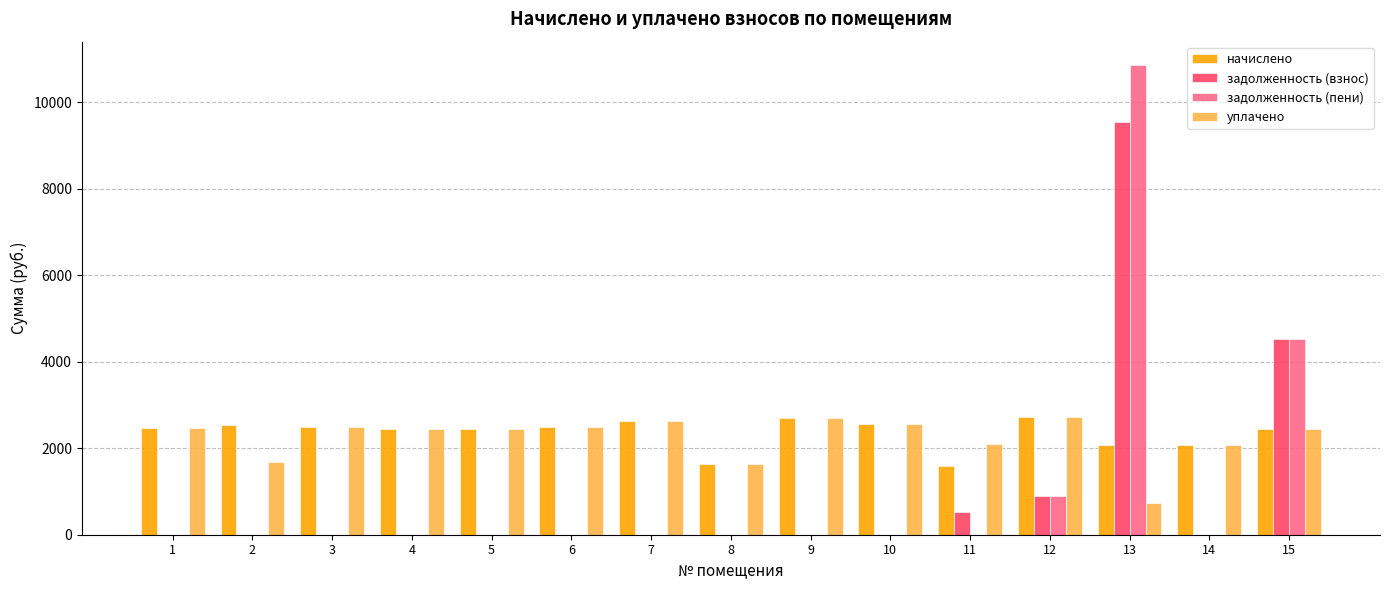

What is the sum of the задолженность (пени) values at 9 and 13?

10859.9